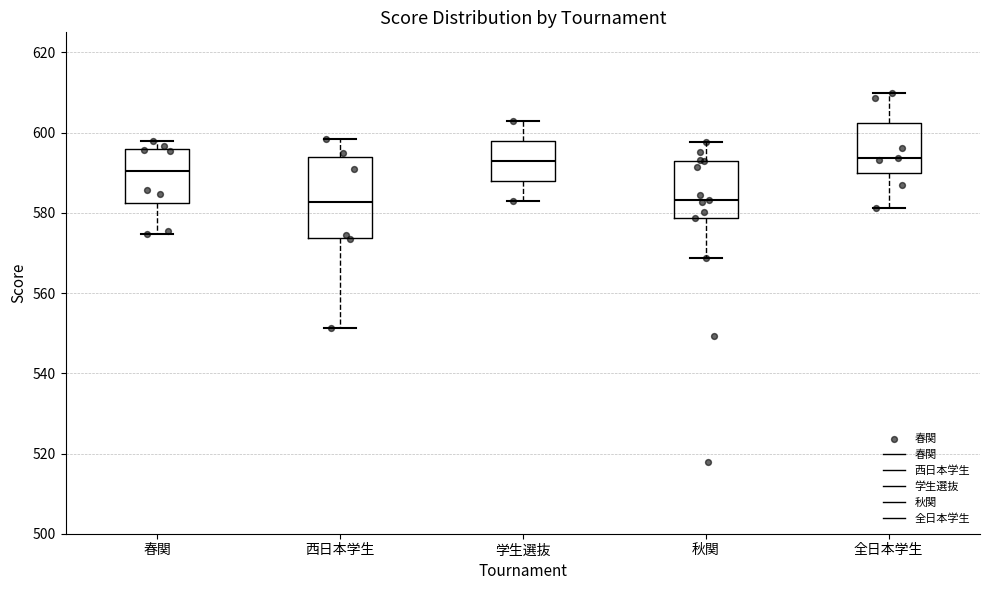

Reading left to right, transcribe this box plot: for each box, give where its median line is, the range the box spans, and where its two whiskers end, as read against the y-axis. The values are not printed on the chart, so give them approximately, as read against the axis.

春関: median 590, box 582 to 596, whiskers 574 to 598
西日本学生: median 582, box 574 to 594, whiskers 552 to 598
学生選抜: median 592, box 588 to 598, whiskers 582 to 602
秋関: median 584, box 578 to 592, whiskers 568 to 598
全日本学生: median 594, box 590 to 602, whiskers 582 to 610